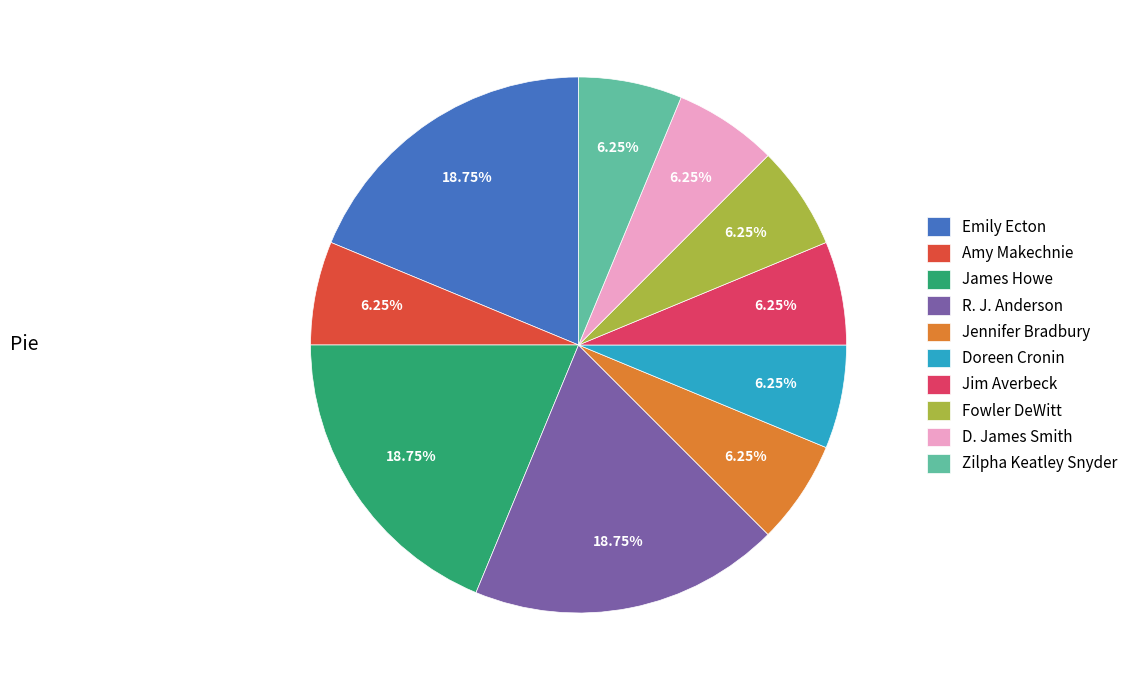

To the nearest percent, what is the difference between the largest and smallest slice percentages?

12%